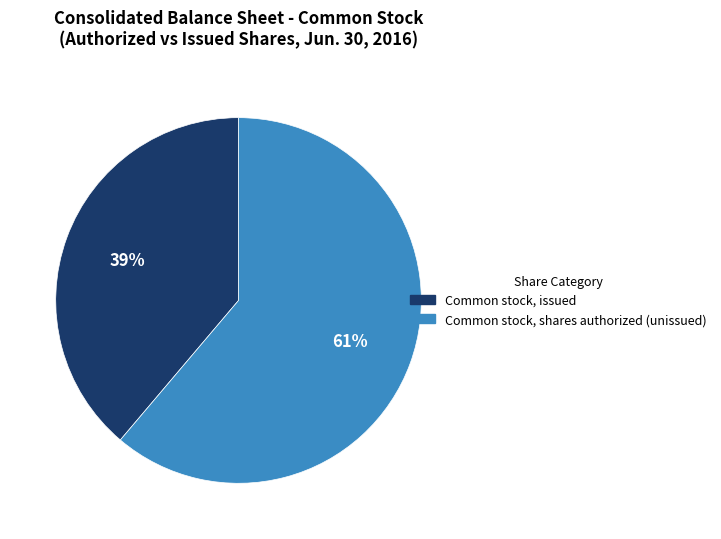

To the nearest percent, what is the difference between the largest and smallest slice percentages?

22%